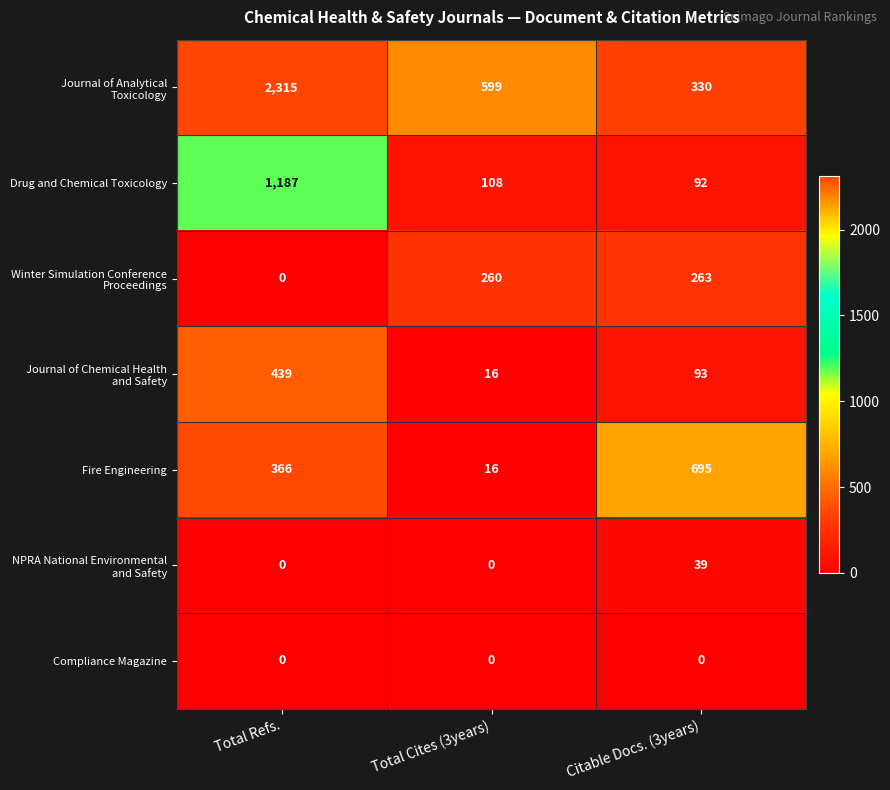

Where does the Drug and Chemical Toxicology series first go above 108?

Total Refs.